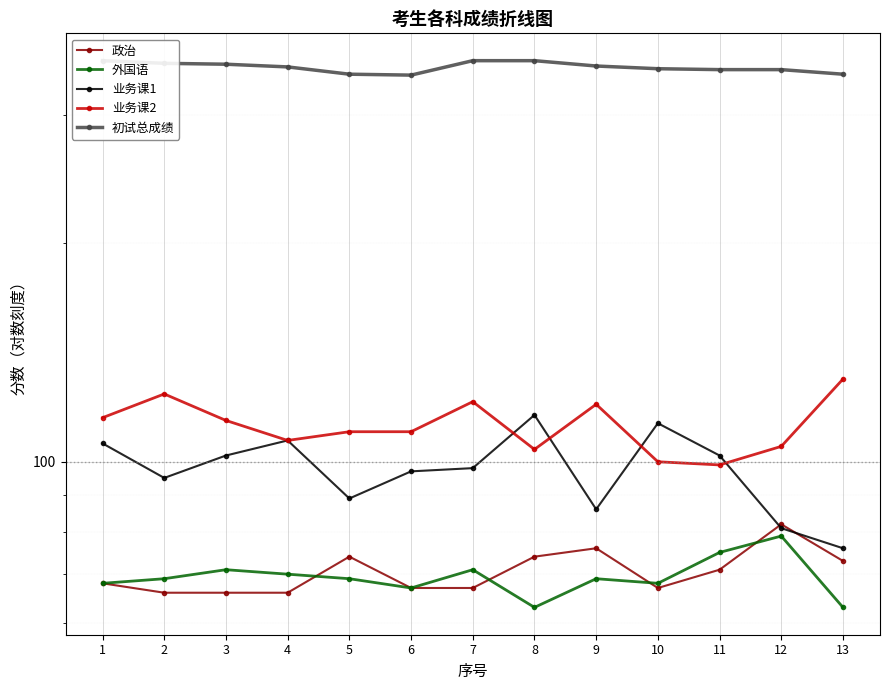

What is the difference between the maximum and minimum values in the 业务课2 series?

31